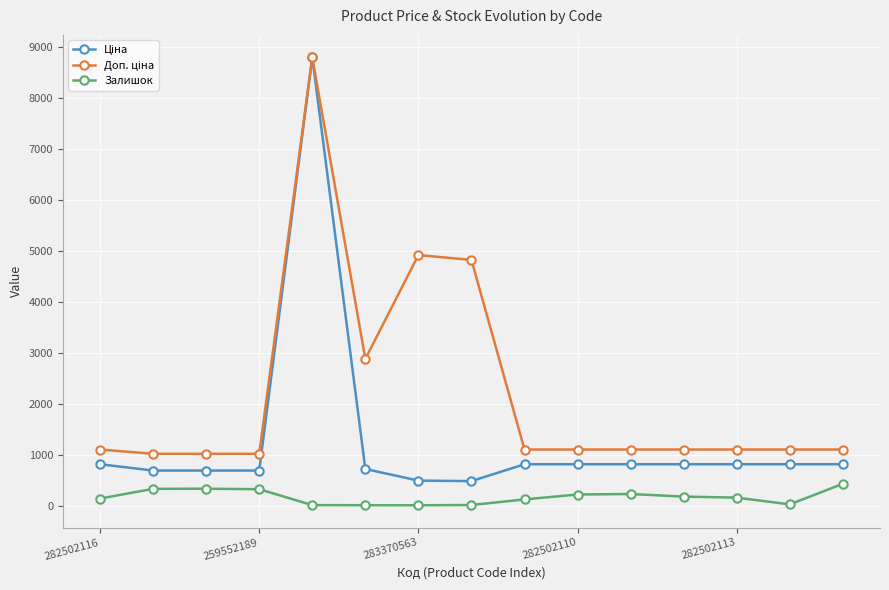

At how many categories does at least one series exceed 1721?

4